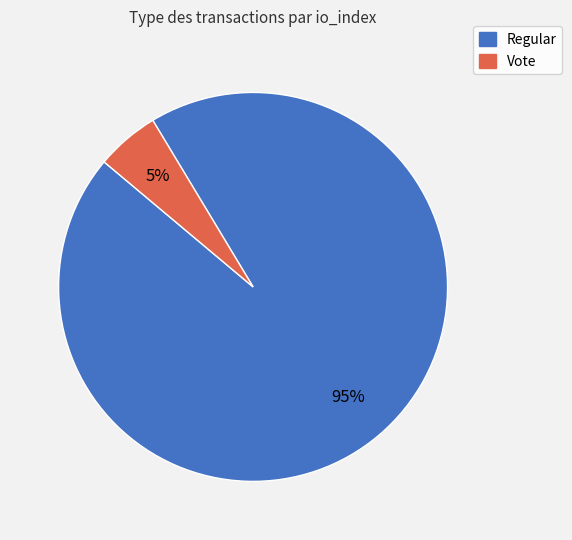

To the nearest percent, what is the combined percentage of Regular and Vote?

100%